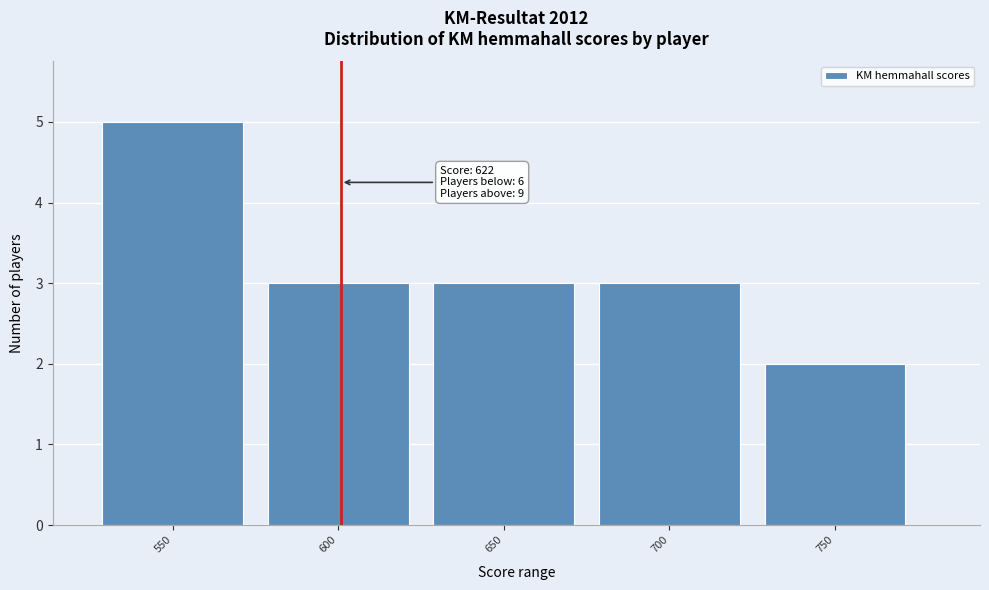

Reading left to right, extract all data points from this chart.

550=5	600=3	650=3	700=3	750=2